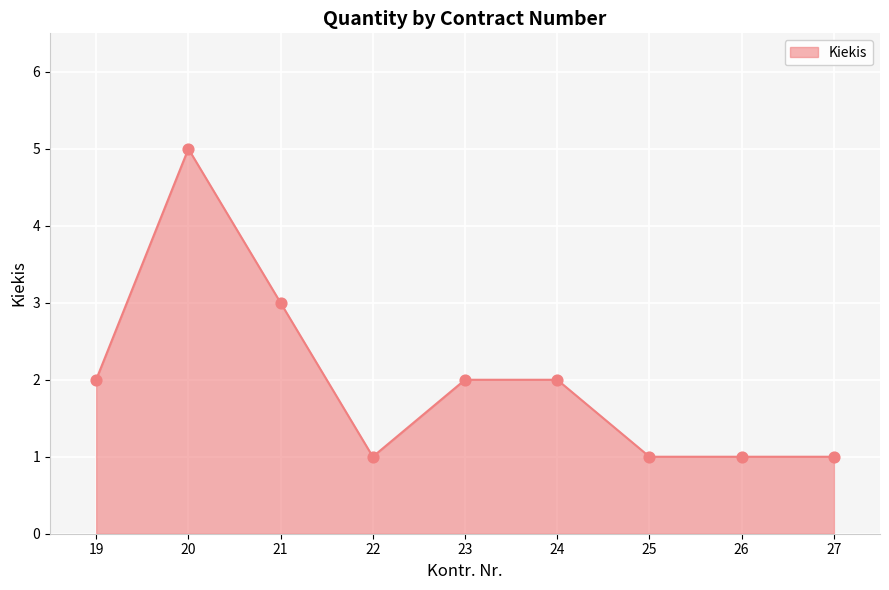

What is the change in value from 19 to 26?

-1